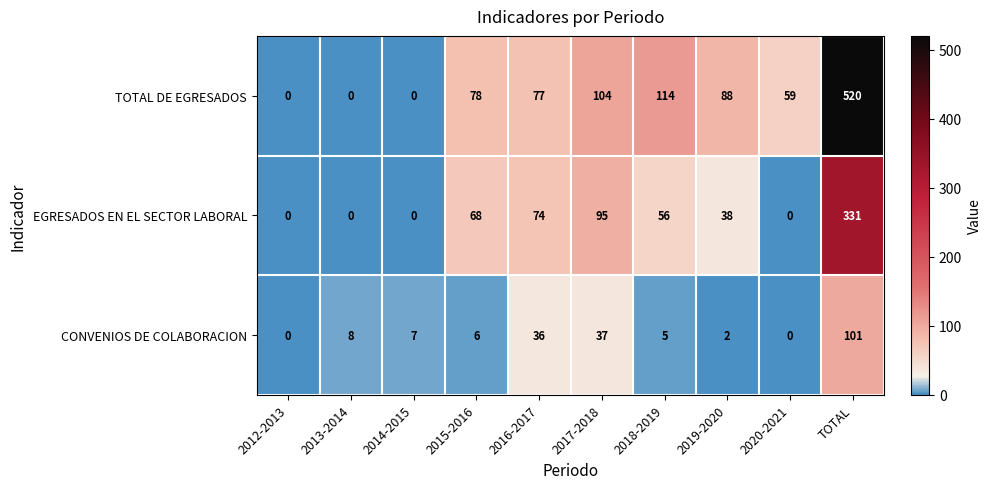

Which series has the largest total across all categories?

TOTAL DE EGRESADOS